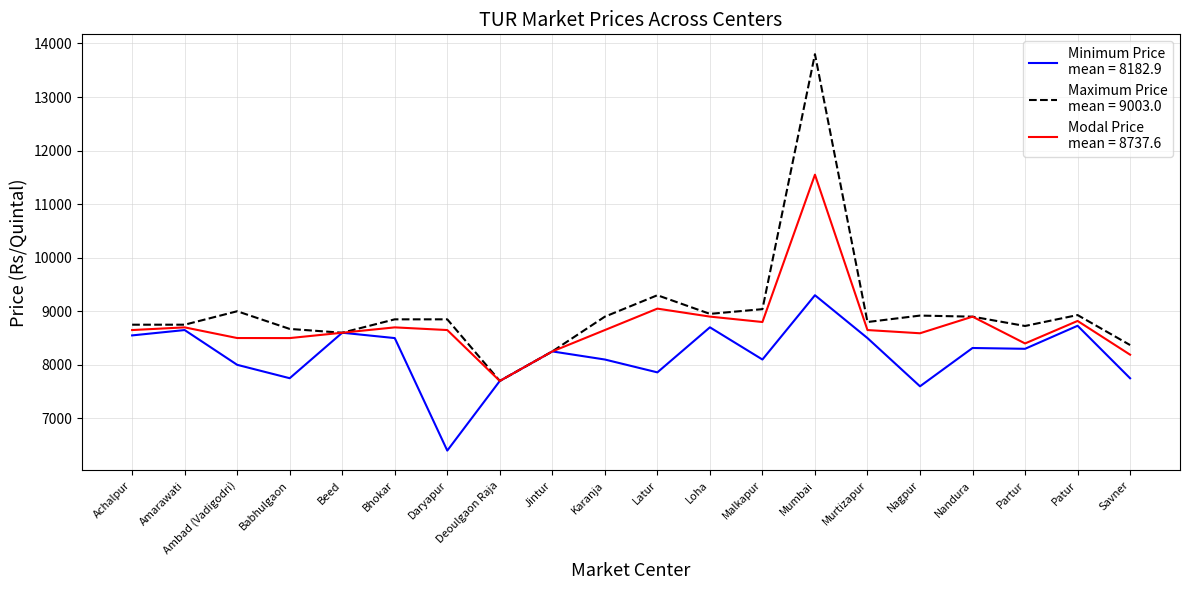

What is the spread (max minus min) of values at Patur?

200